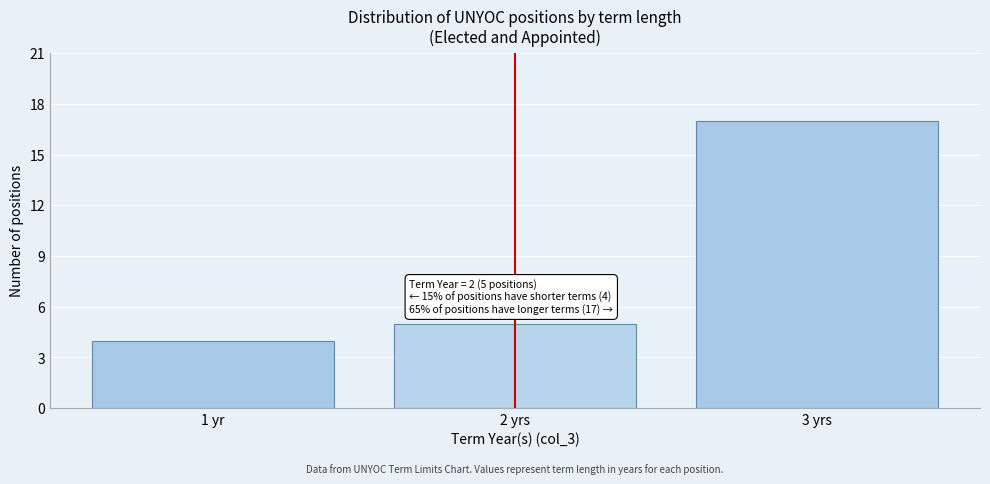

Reading left to right, transcribe all the data shown in this chart.

4	5	17